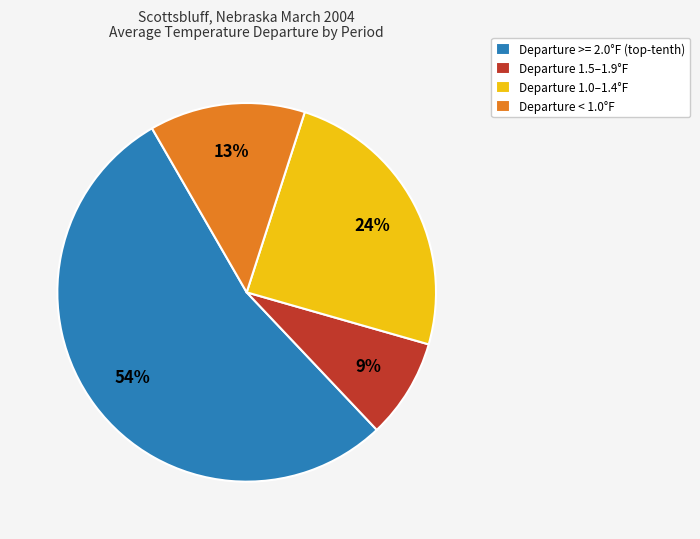

What percentage is the Departure 1.5–1.9°F slice, to the nearest percent?

9%